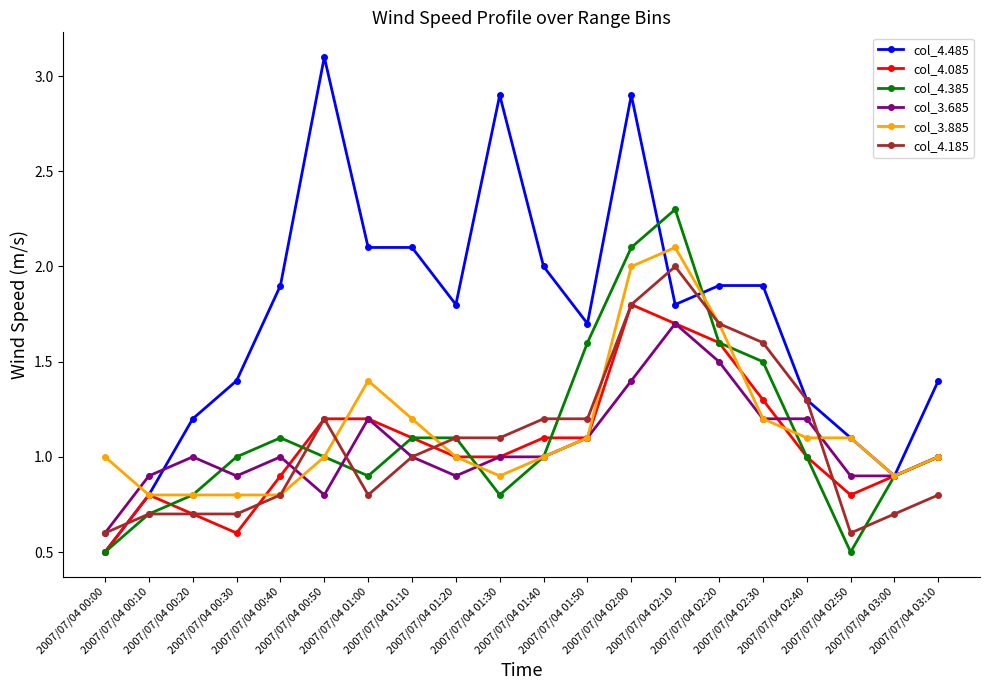

Reading right to left, what are all the values shown in this chart?

col_4.485: 1.4	0.9	1.1	1.3	1.9	1.9	1.8	2.9	1.7	2.0	2.9	1.8	2.1	2.1	3.1	1.9	1.4	1.2	0.8	0.5
col_4.085: 1.0	0.9	0.8	1.0	1.3	1.6	1.7	1.8	1.1	1.1	1.0	1.0	1.1	1.2	1.2	0.9	0.6	0.7	0.8	0.5
col_4.385: 1.0	0.9	0.5	1.0	1.5	1.6	2.3	2.1	1.6	1.0	0.8	1.1	1.1	0.9	1.0	1.1	1.0	0.8	0.7	0.5
col_3.685: 1.0	0.9	0.9	1.2	1.2	1.5	1.7	1.4	1.1	1.0	1.0	0.9	1.0	1.2	0.8	1.0	0.9	1.0	0.9	0.6
col_3.885: 1.0	0.9	1.1	1.1	1.2	1.7	2.1	2.0	1.1	1.0	0.9	1.0	1.2	1.4	1.0	0.8	0.8	0.8	0.8	1.0
col_4.185: 0.8	0.7	0.6	1.3	1.6	1.7	2.0	1.8	1.2	1.2	1.1	1.1	1.0	0.8	1.2	0.8	0.7	0.7	0.7	0.6